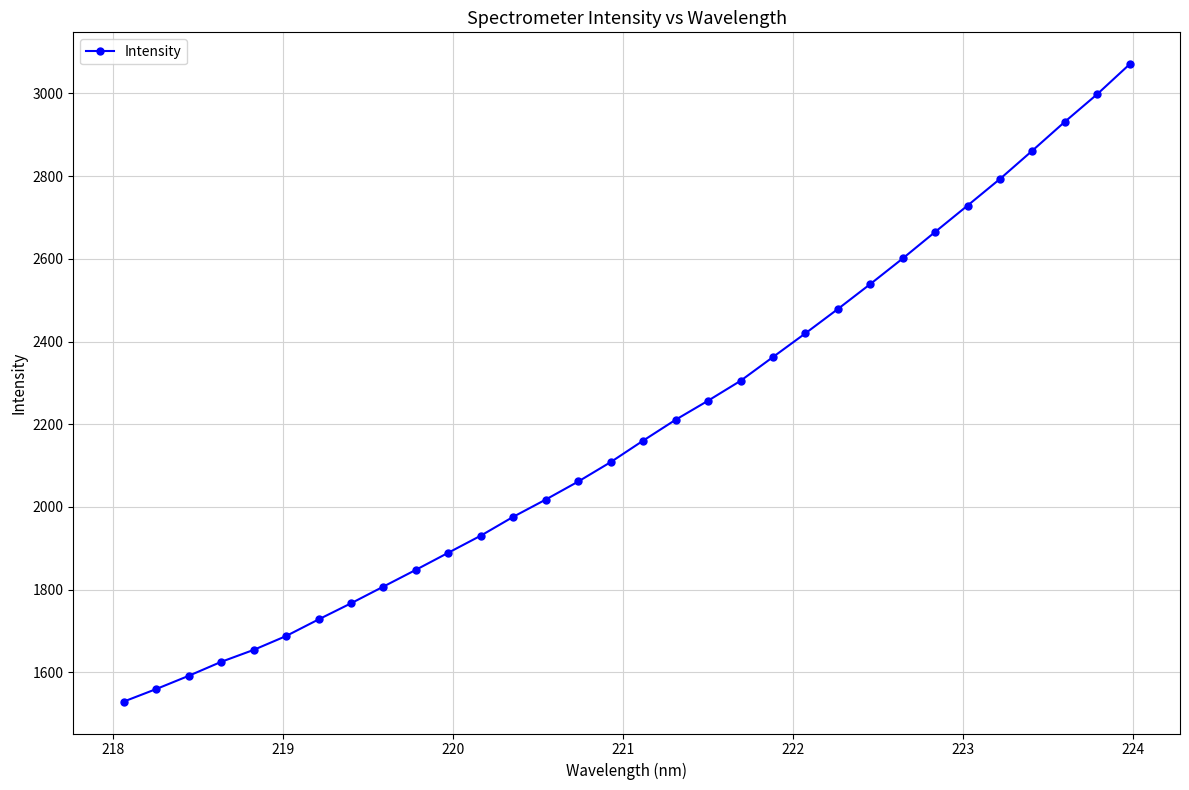

What is the sum of all values?

70165.7